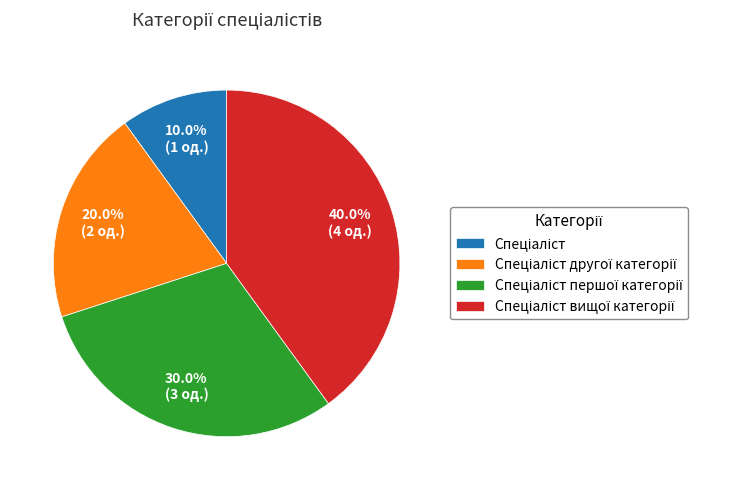

Is there a majority slice in this chart?

No